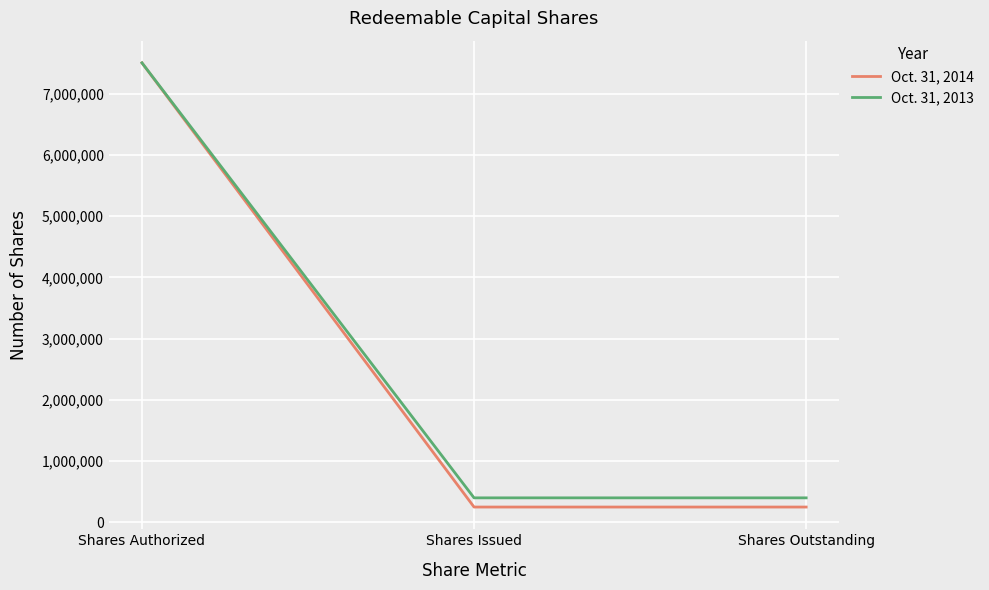

Rank the series by their average value, from highest to lowest.

Oct. 31, 2013, Oct. 31, 2014